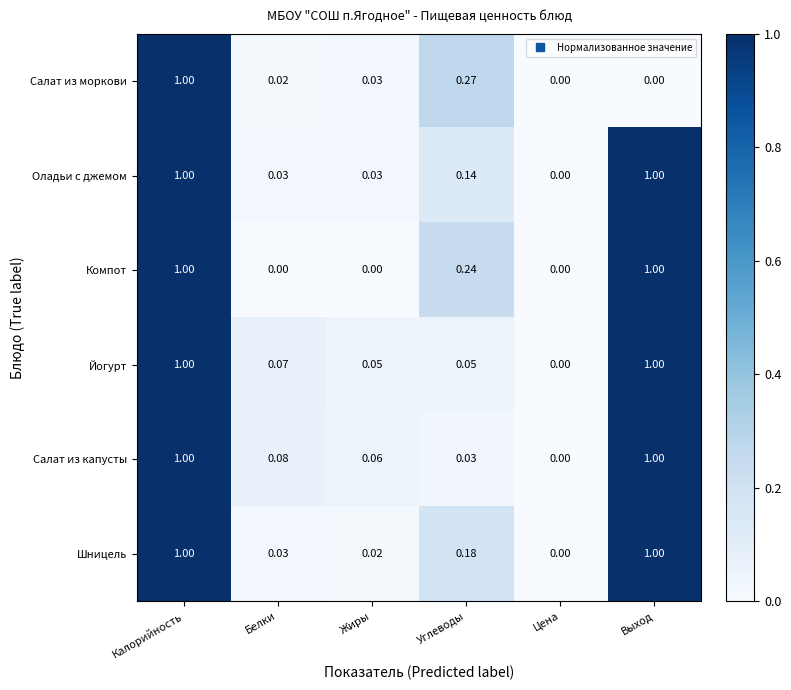

At which label does Йогурт reach its minimum?

Цена